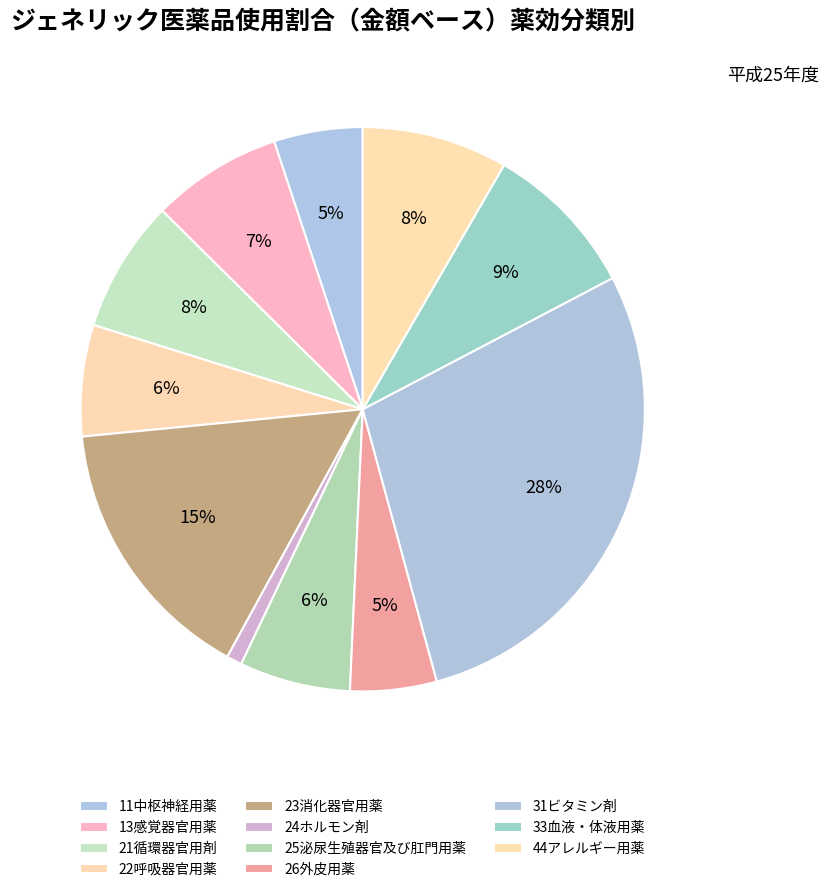

Count the number of slices in the pie.

11